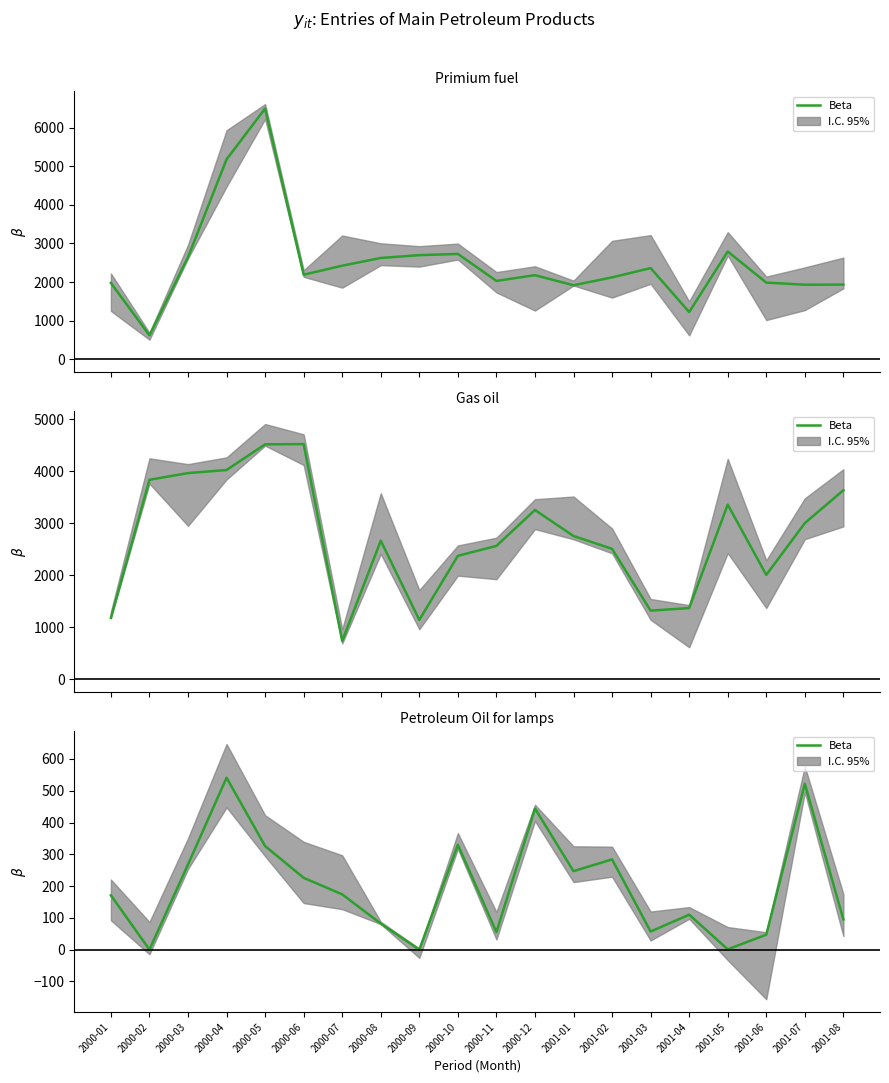

Does the chart have visible grid lines?

No